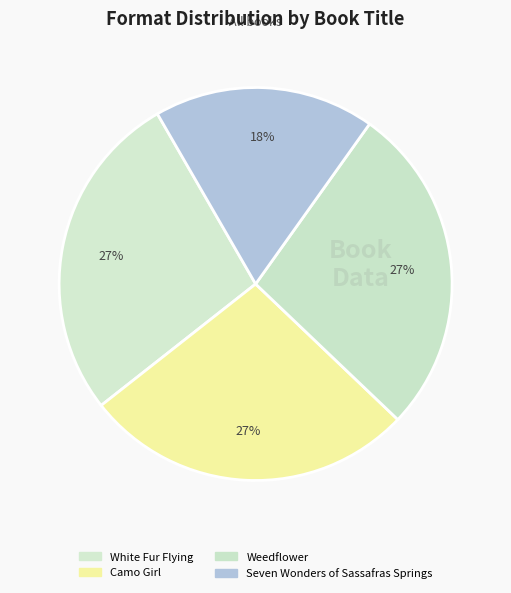

To the nearest percent, what portion does Camo Girl represent?

27%